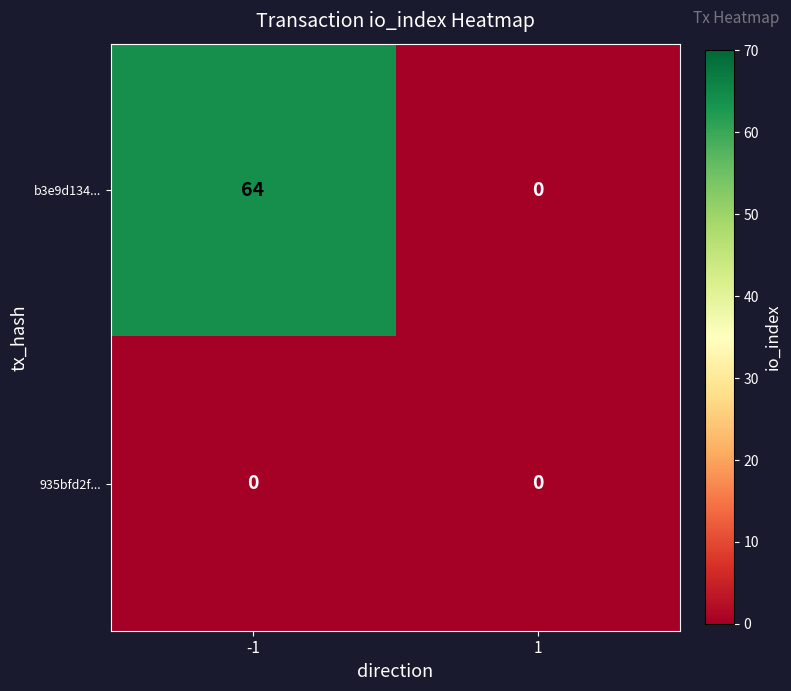

What is the difference between the highest and lowest values at -1?

64